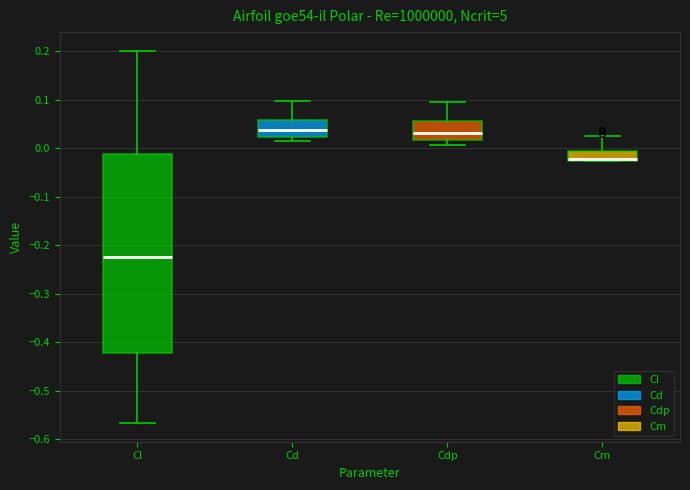

Comparing the boxes themselves (not the whiskers), which one is the tallest?

Cl